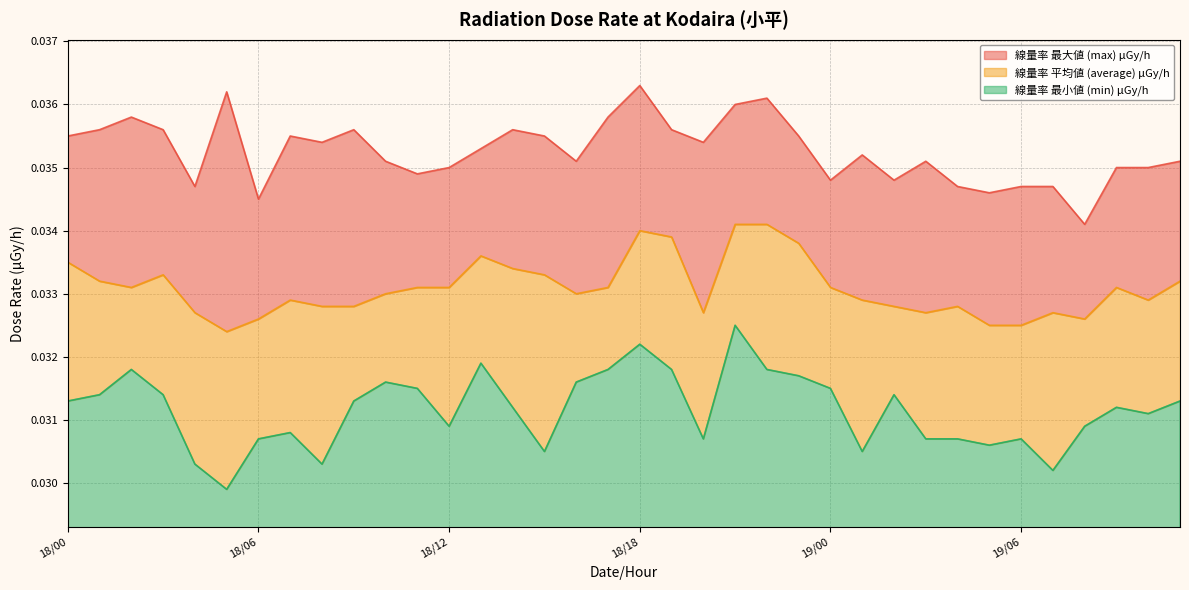

What is the total value across all series at 19/05?

0.1